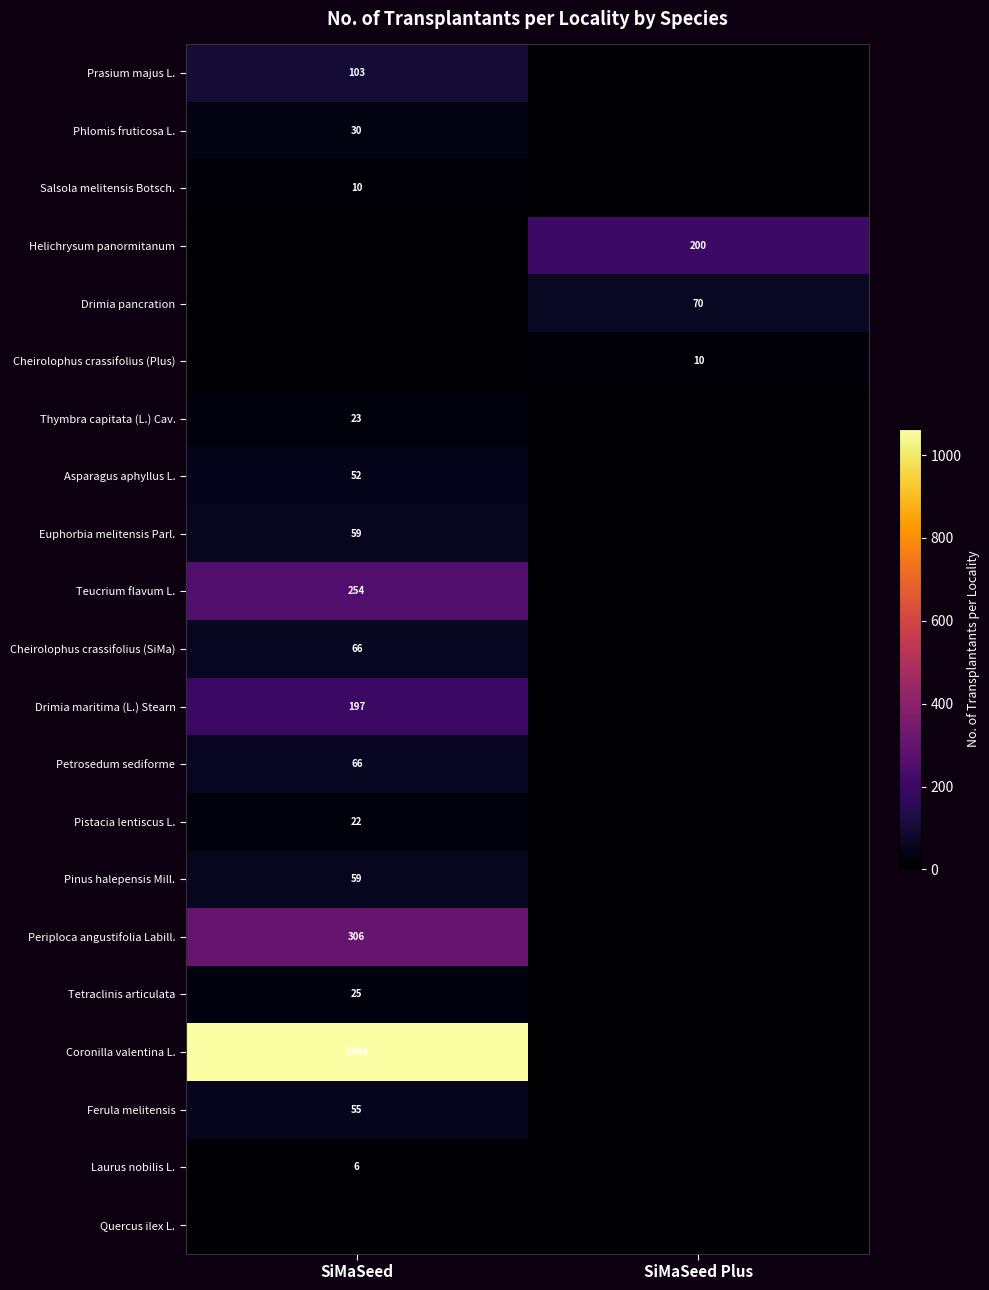

True or false: Drimia pancration has a value of 70 at SiMaSeed Plus.

True